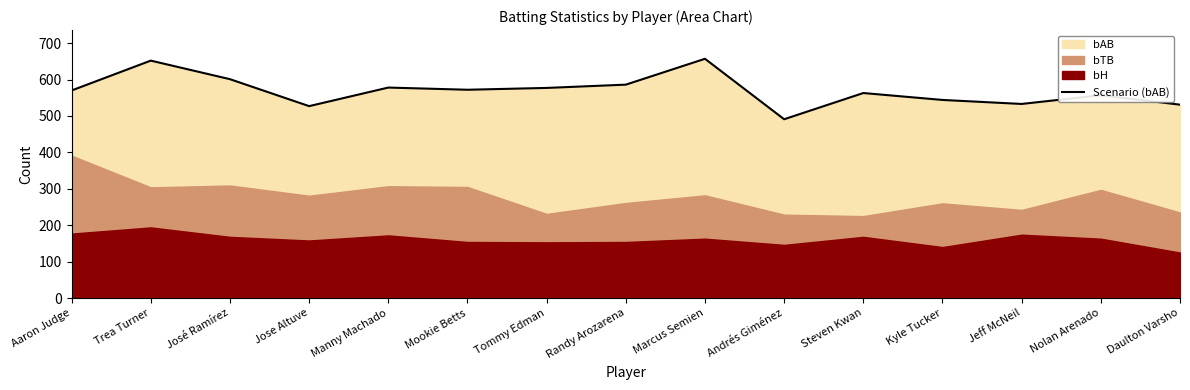

Reading right to left, what are all the values shown in this chart?

531	557	533	544	563	491	657	586	577	572	578	527	601	652	570